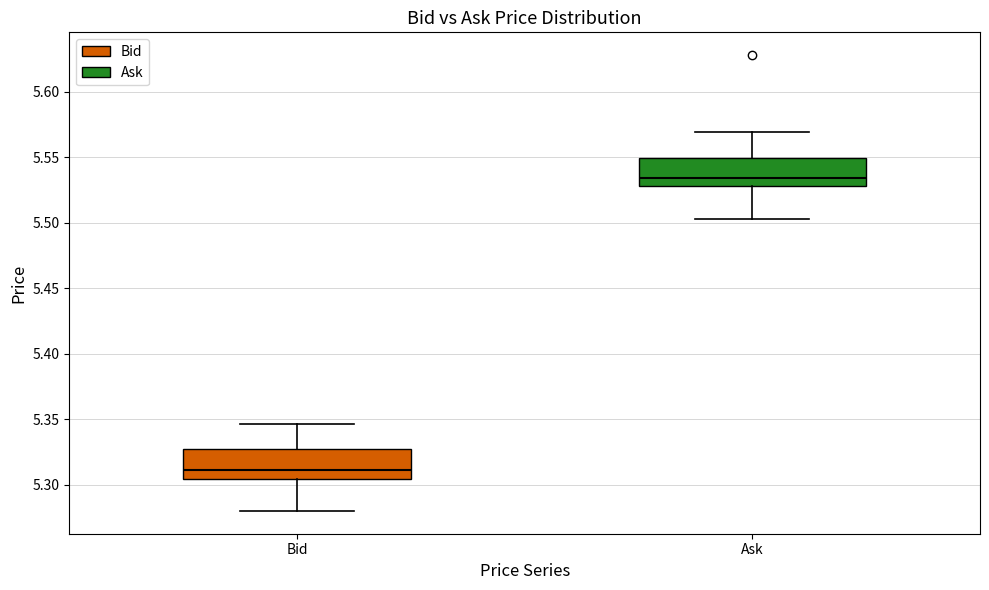

Which box has the highest median line?

Ask